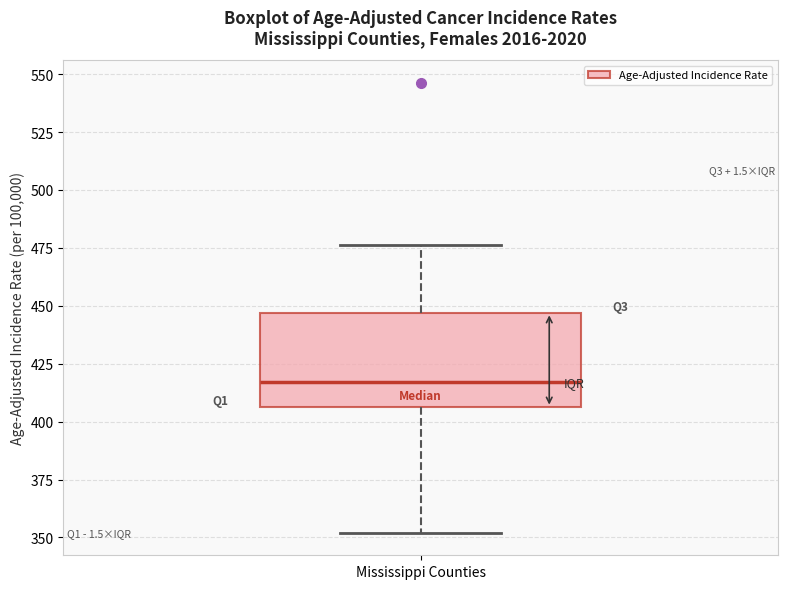

Transcribe this box plot: give where the median line is, the range the box spans, and where the two whiskers end, as read against the y-axis. The values are not printed on the chart, so give them approximately, as read against the axis.

median 415, box 405 to 445, whiskers 350 to 475